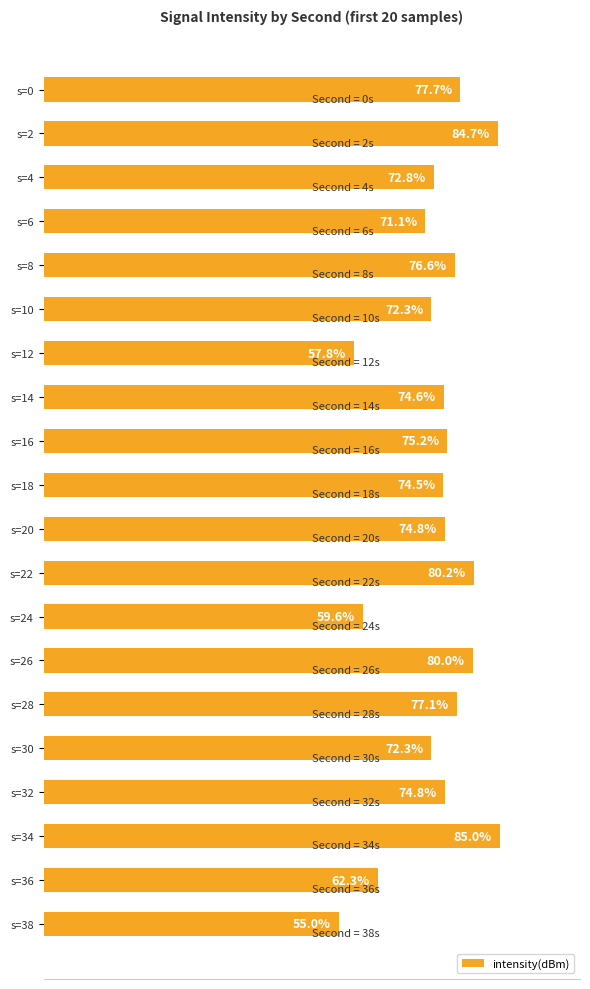

Which category has the highest value across all series?

s=34